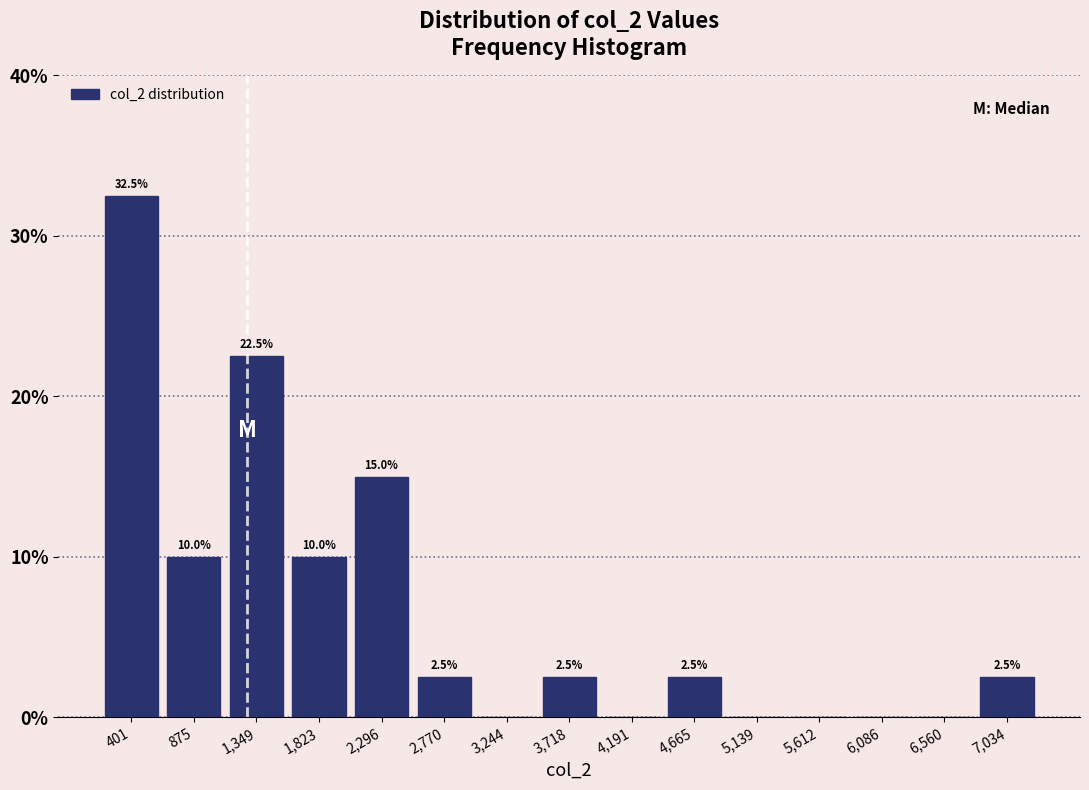

Which range on the x-axis has the tallest bar?

150 to 650